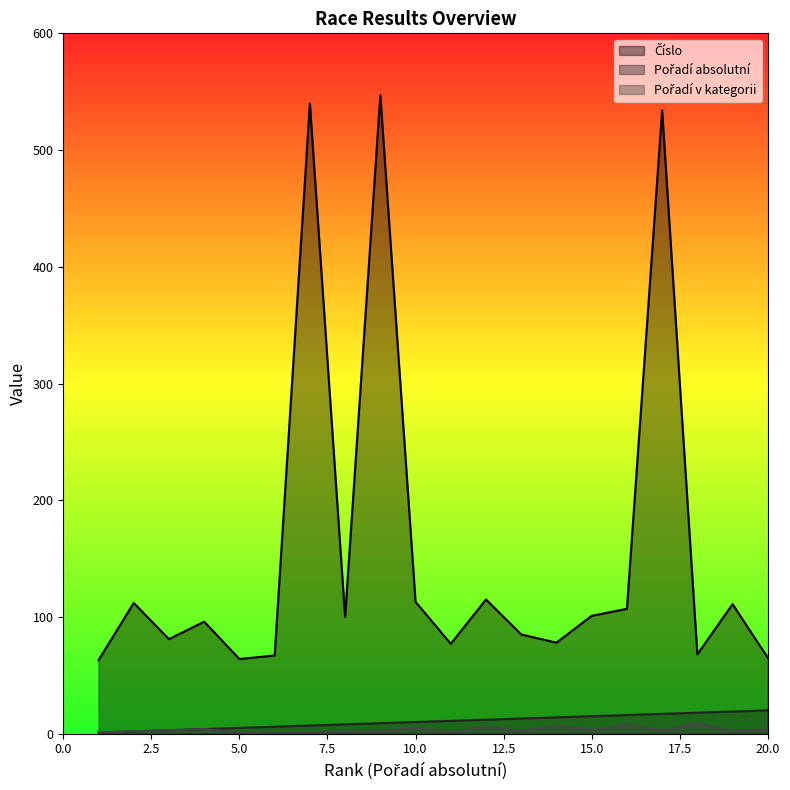

What is the highest value of the Pořadí v kategorii series?

9